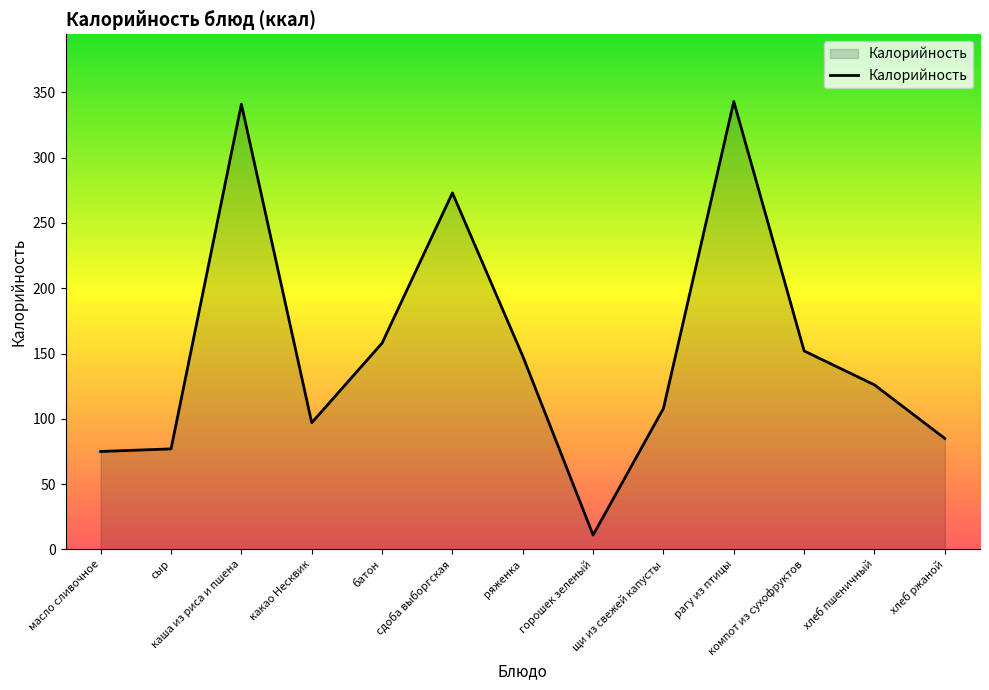

Reading right to left, what are all the values shown in this chart?

хлеб ржаной=85	хлеб пшеничный=126	компот из сухофруктов=152	рагу из птицы=343	щи из свежей капусты=108	горошек зеленый=11	ряженка=148	сдоба выборгская=273	батон=158	какао Несквик=97	каша из риса и пшена=341	сыр=77	масло сливочное=75